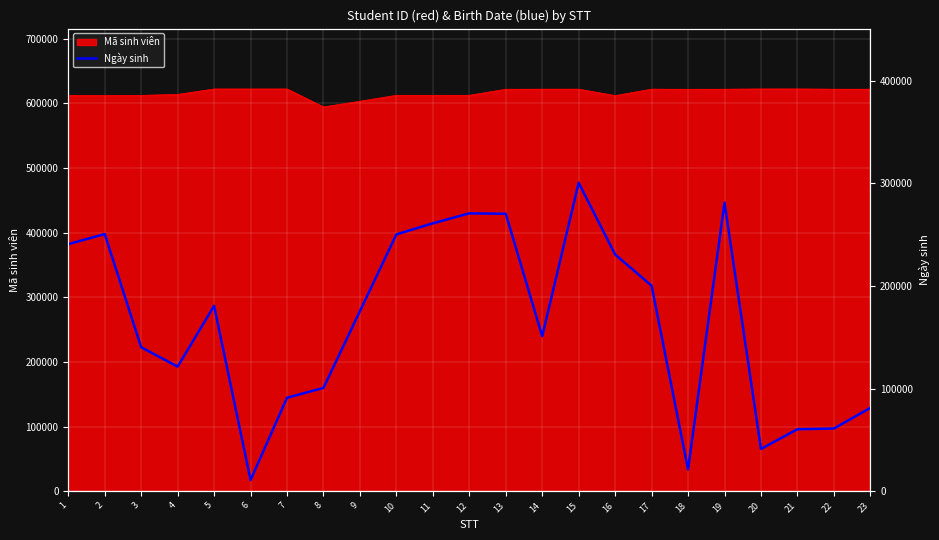

Reading left to right, extract all data points from this chart.

240698.0	250498.0	140198.0	121297.0	180599.0	10799.0	90999.0	100595.0	175396.5	250198.0	260998.0	270698.0	270299.0	150999.0	300499.0	230598.0	200199.0	21099.0	281099.0	41099.0	60297.0	60999.0	81099.0